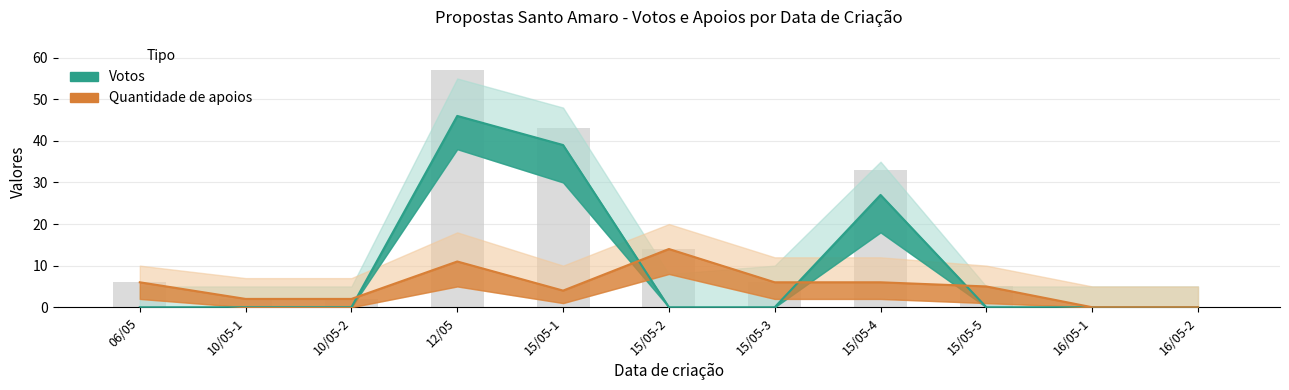

How many distinct data groups are displayed?

2